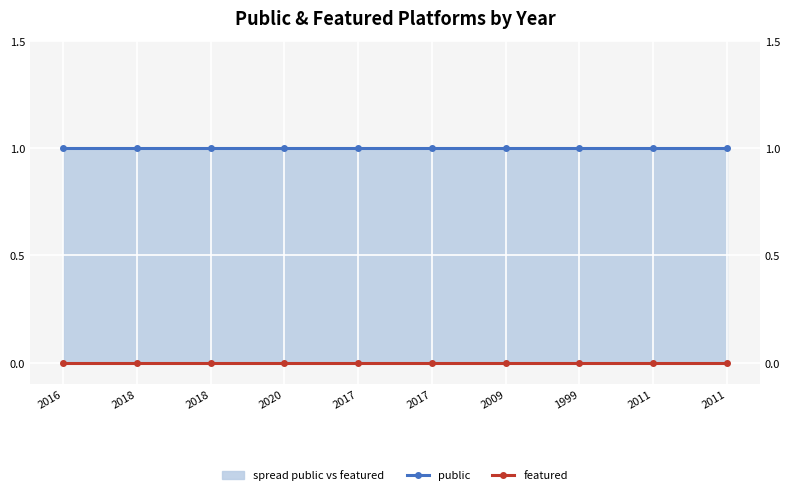

True or false: public and featured intersect in this chart.

False